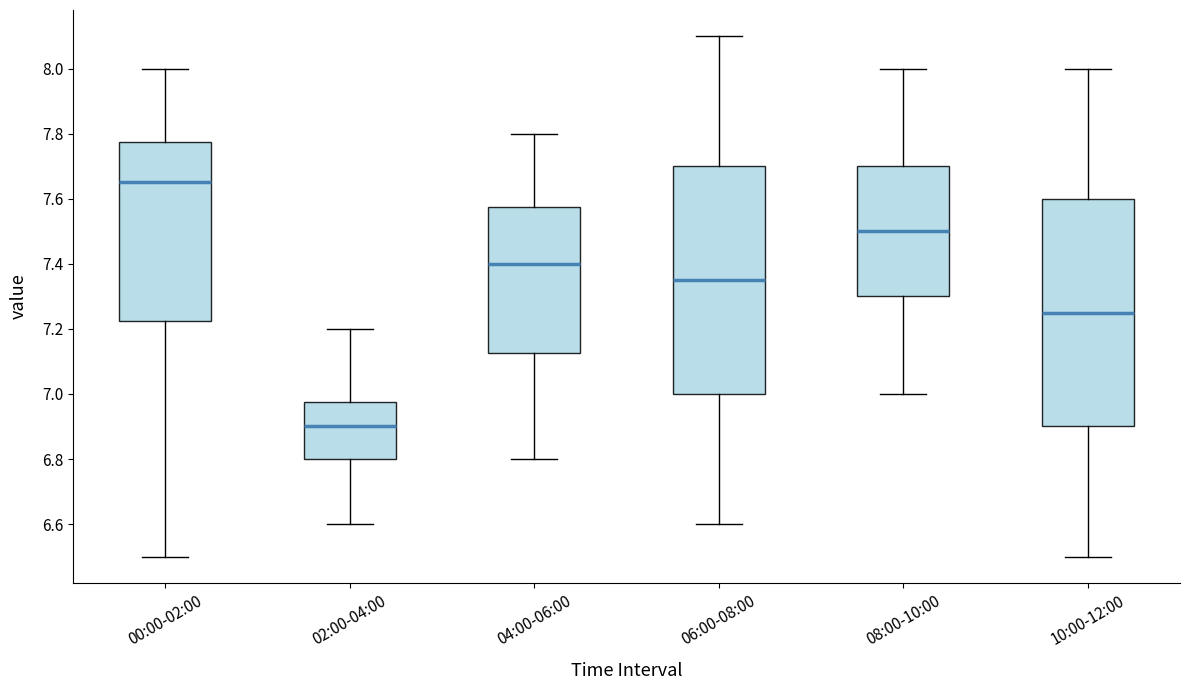

Reading left to right, transcribe this box plot: for each box, give where its median line is, the range the box spans, and where its two whiskers end, as read against the y-axis. The values are not printed on the chart, so give them approximately, as read against the axis.

00:00-02:00: median 7.66, box 7.22 to 7.78, whiskers 6.50 to 8.00
02:00-04:00: median 6.90, box 6.80 to 6.98, whiskers 6.60 to 7.20
04:00-06:00: median 7.40, box 7.12 to 7.58, whiskers 6.80 to 7.80
06:00-08:00: median 7.36, box 7.00 to 7.70, whiskers 6.60 to 8.10
08:00-10:00: median 7.50, box 7.30 to 7.70, whiskers 7.00 to 8.00
10:00-12:00: median 7.26, box 6.90 to 7.60, whiskers 6.50 to 8.00